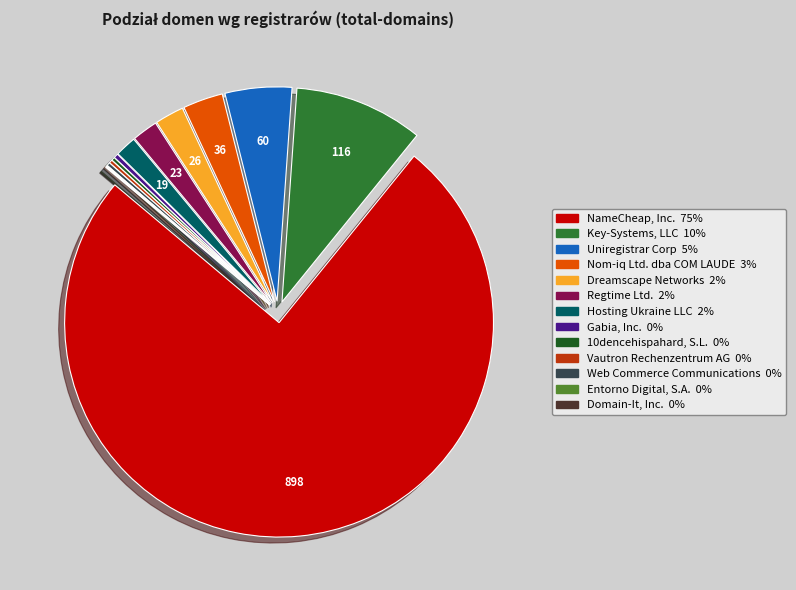

Which slice is the largest?

NameCheap, Inc.